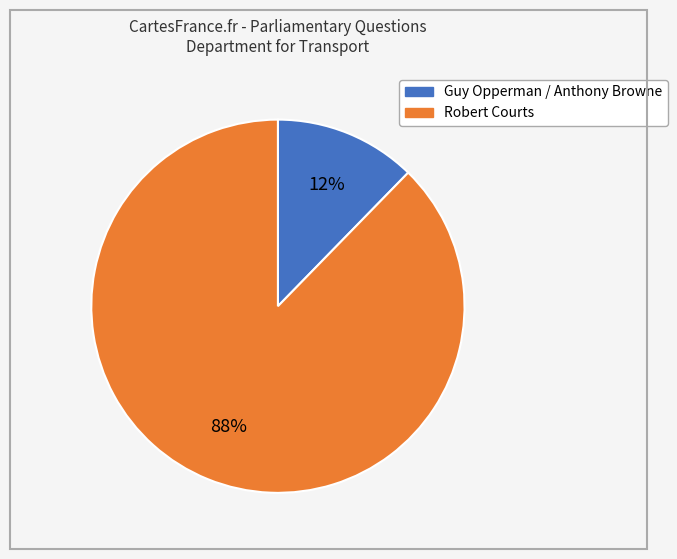

How many slices are in this pie chart?

2